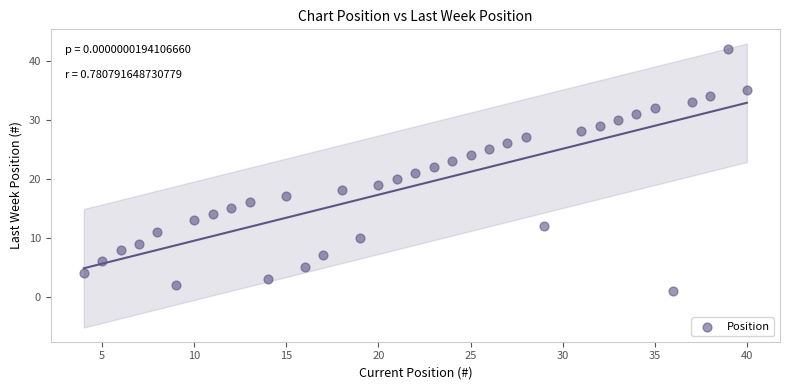

What is the range of Y values (max minus min)?

41